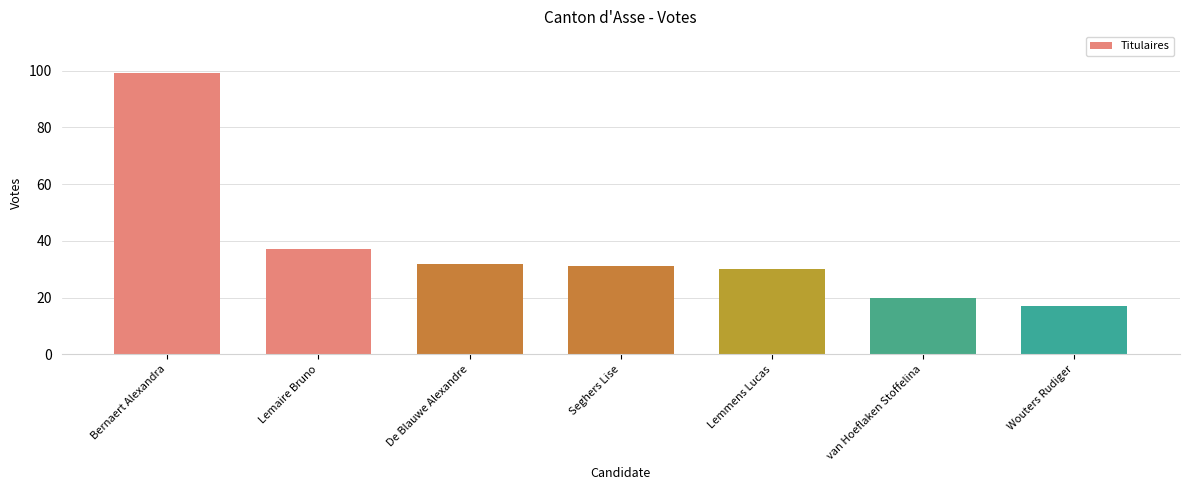

Count the number of categories in the chart.

7